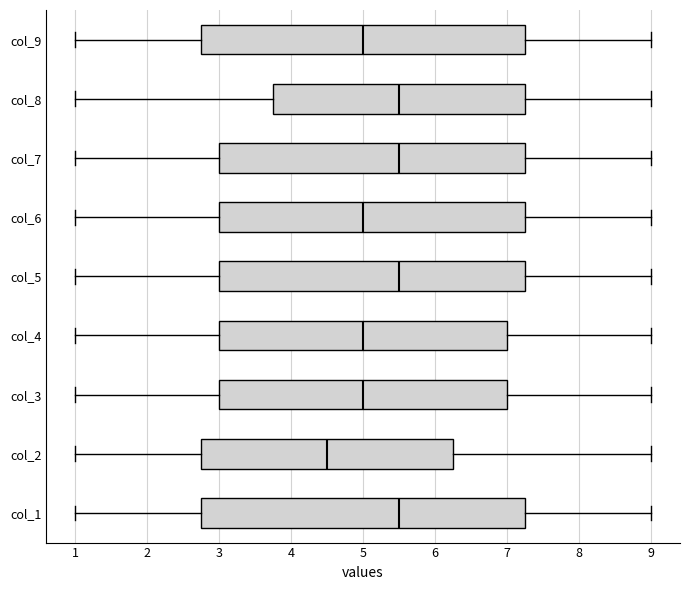

Where is the left edge of the box for col_1 on the x-axis? The values are not printed on the chart, so give them approximately, as read against the axis.

2.8